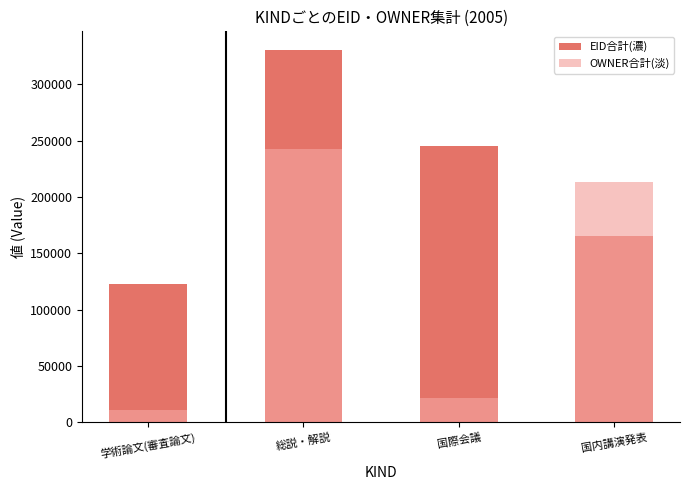

List the series in order of their peak value, highest first.

EID合計(濃), OWNER合計(淡)